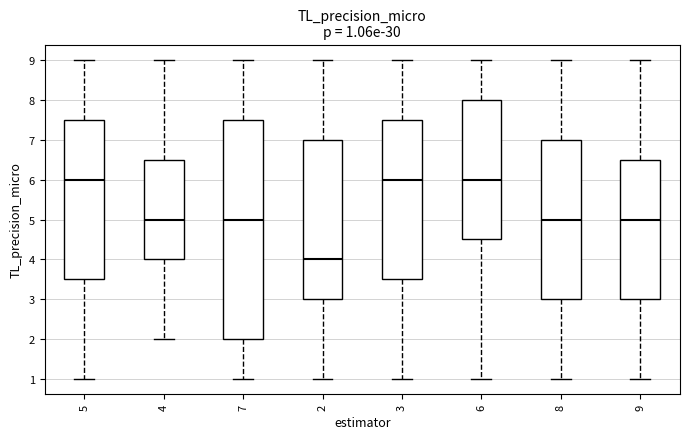

Which box has the lowest median line?

2